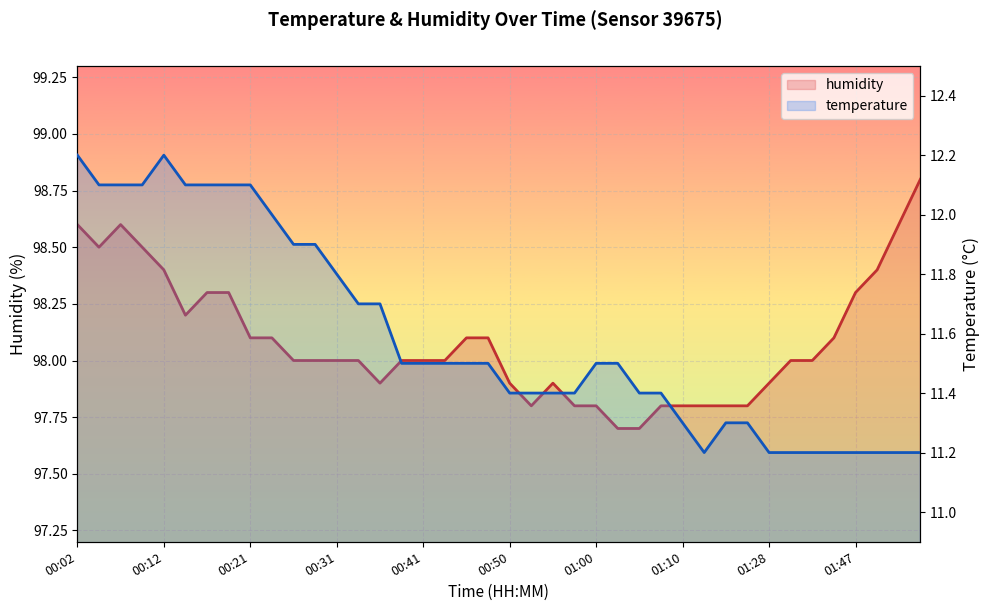

At which label does temperature reach its peak?

00:02